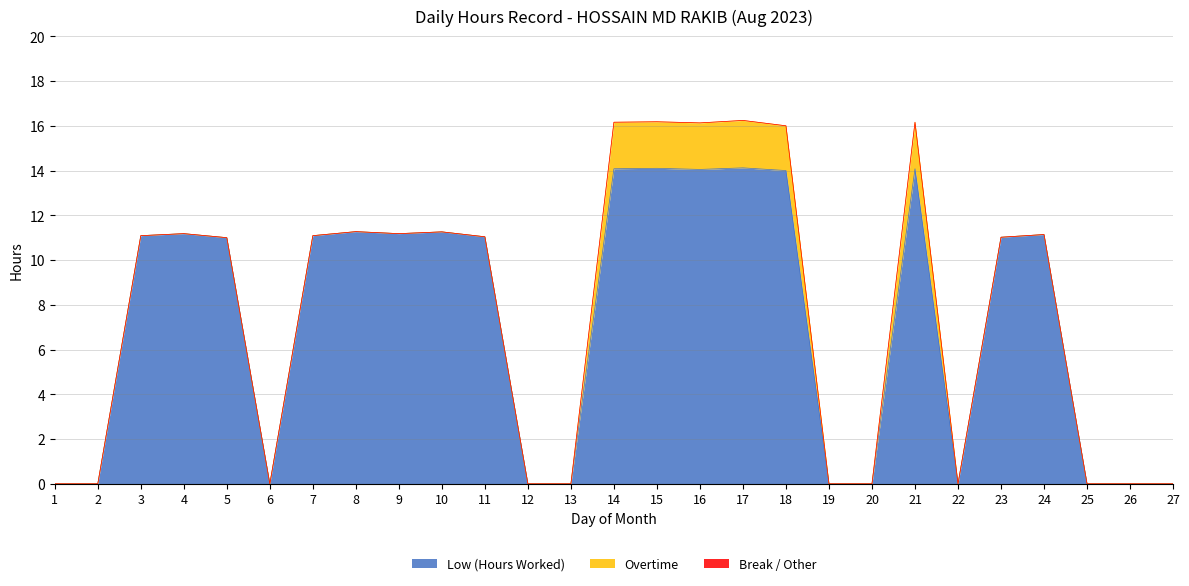

How many positive values does the Low (Hours Worked) series have?

16